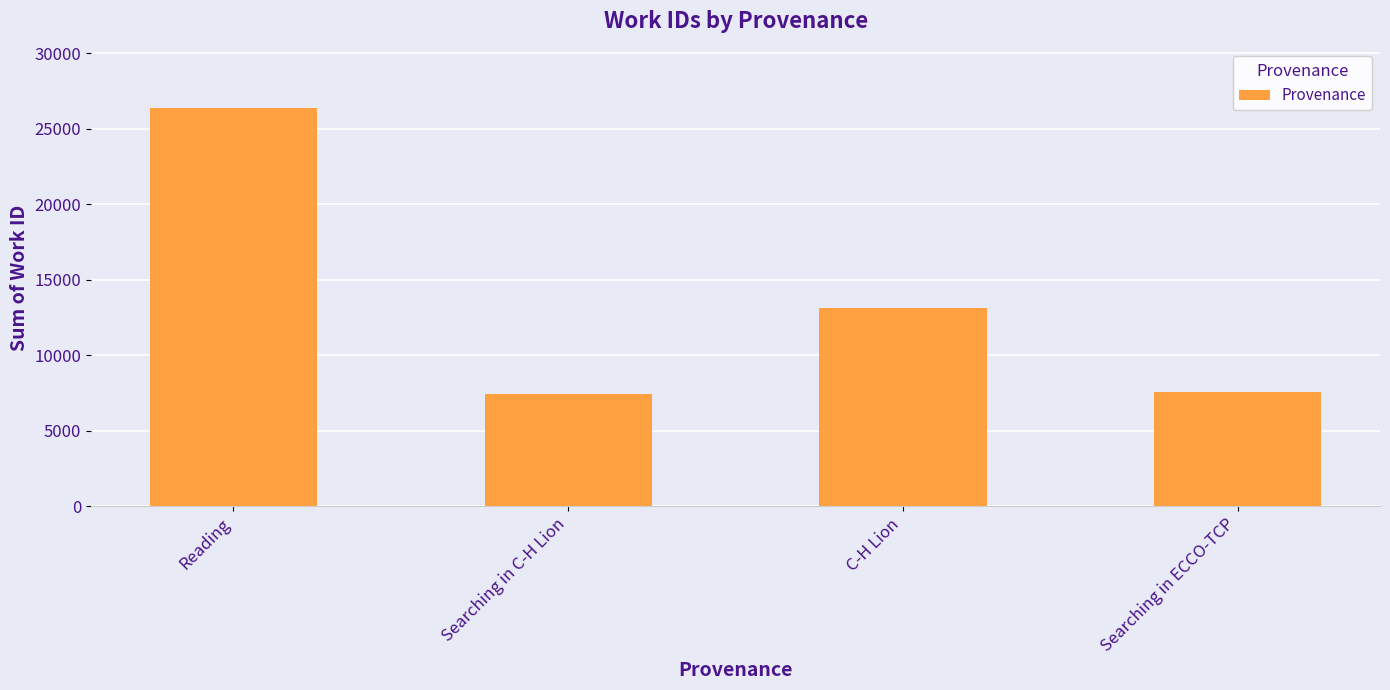

Between C-H Lion and Reading, which is larger?

Reading